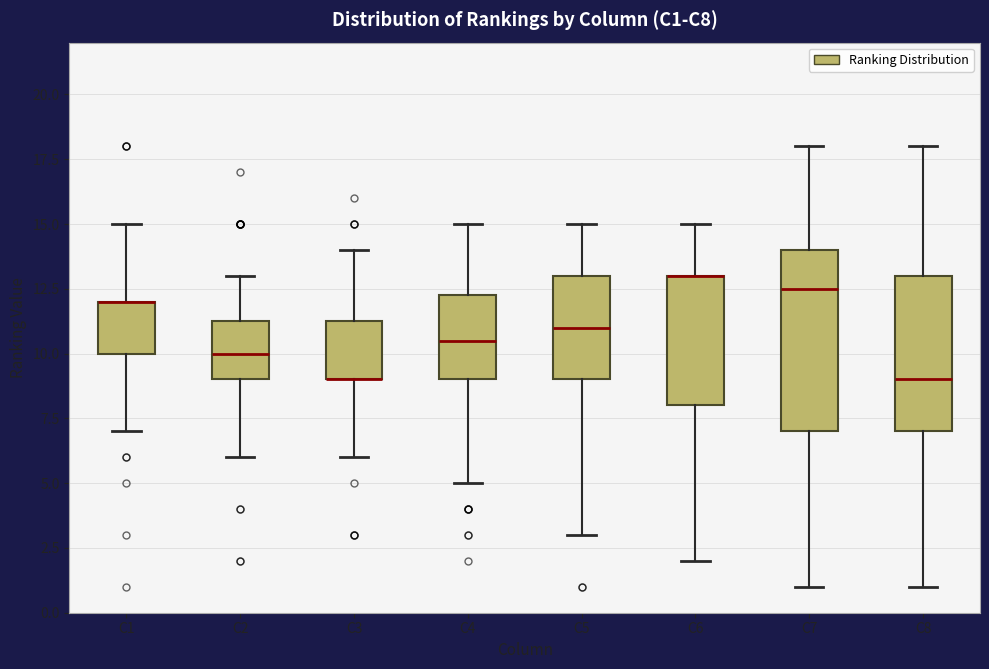

Where does the upper whisker of the box for C3 end on the y-axis? The values are not printed on the chart, so give them approximately, as read against the axis.

14.0